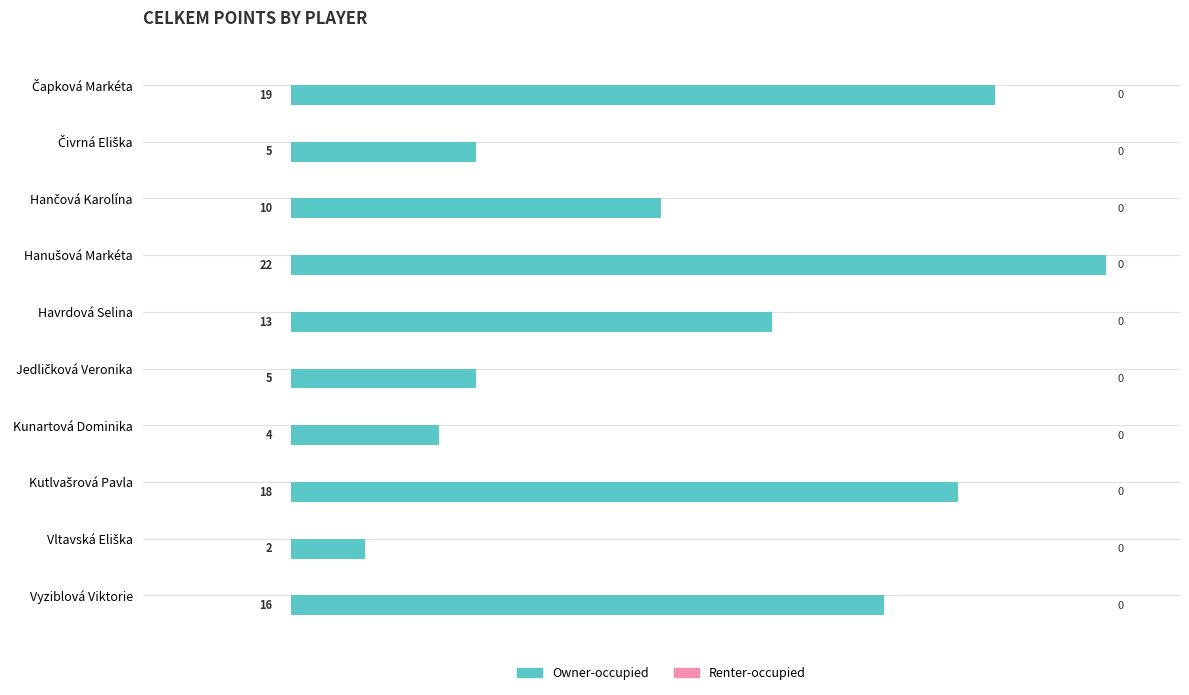

What is the minimum value shown in the chart?

2